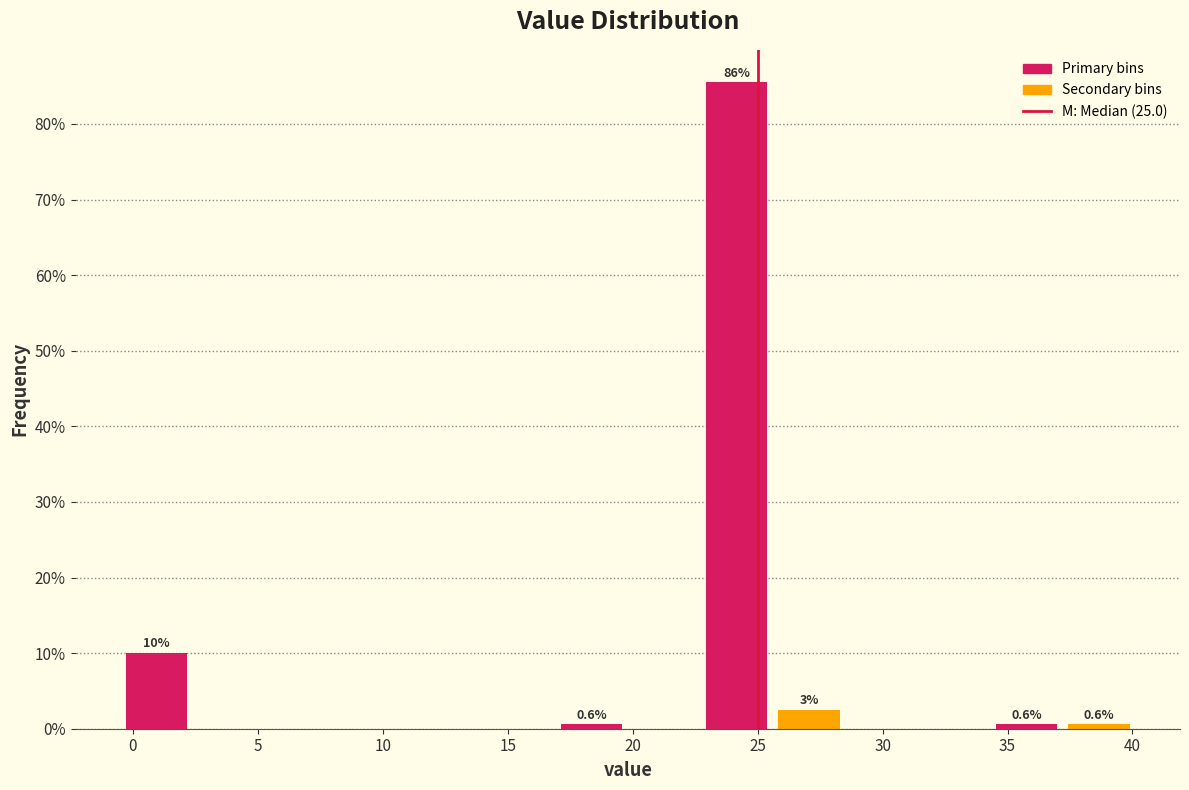

Which range on the x-axis has the tallest bar?

22.5 to 25.5